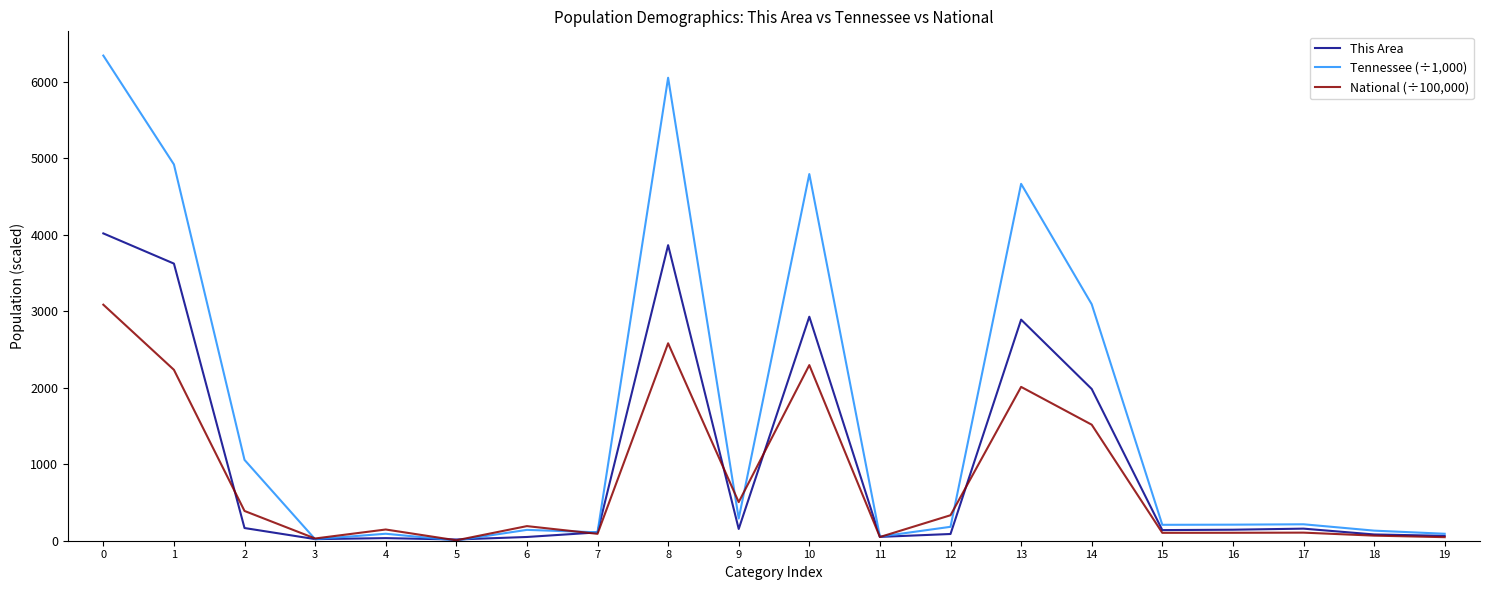

What is the total value across all series at 0?

13453.6